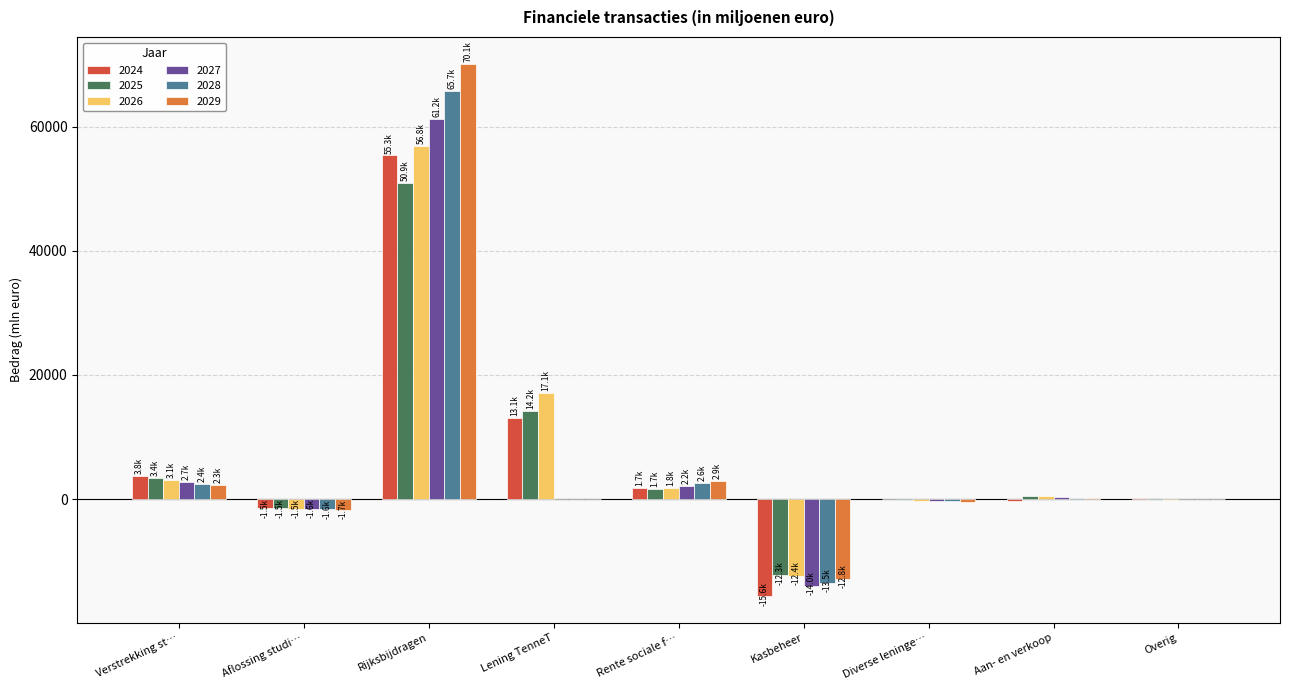

Which category has the highest value across all series?

Rijksbijdragen